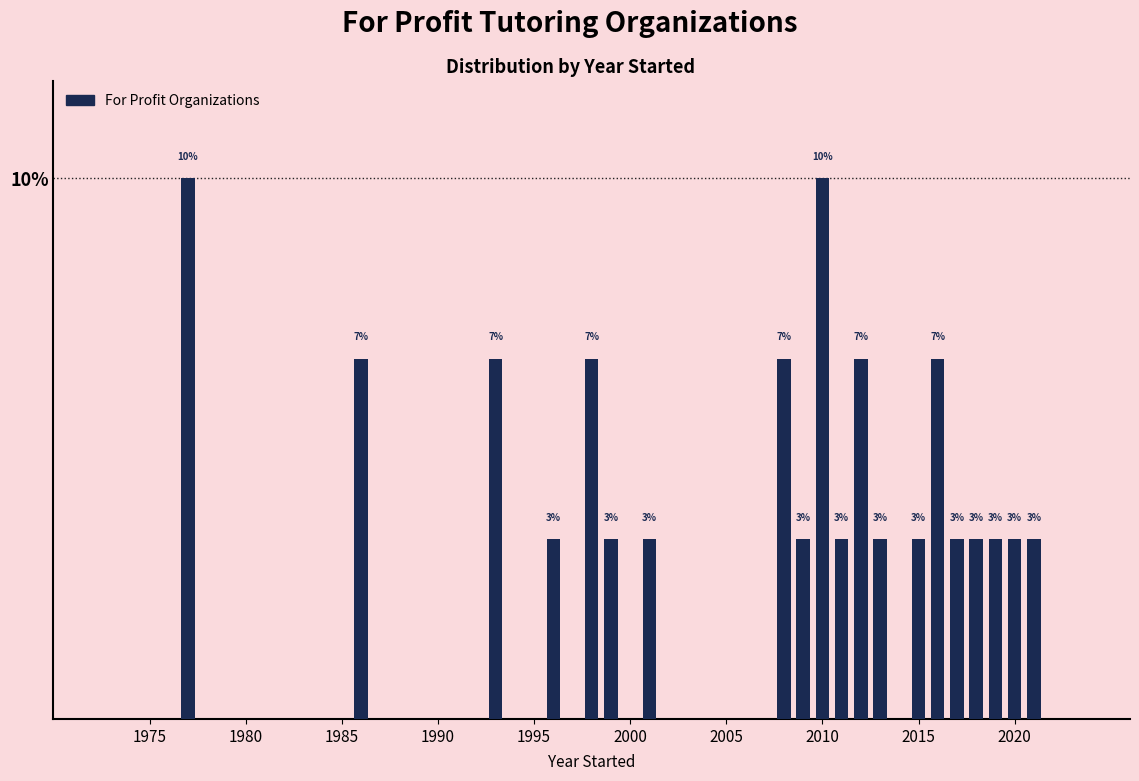

Reading right to left, extract all data points from this chart.

3.3	3.3	3.3	3.3	3.3	6.7	3.3	3.3	6.7	3.3	10.0	3.3	6.7	3.3	3.3	6.7	3.3	6.7	6.7	10.0